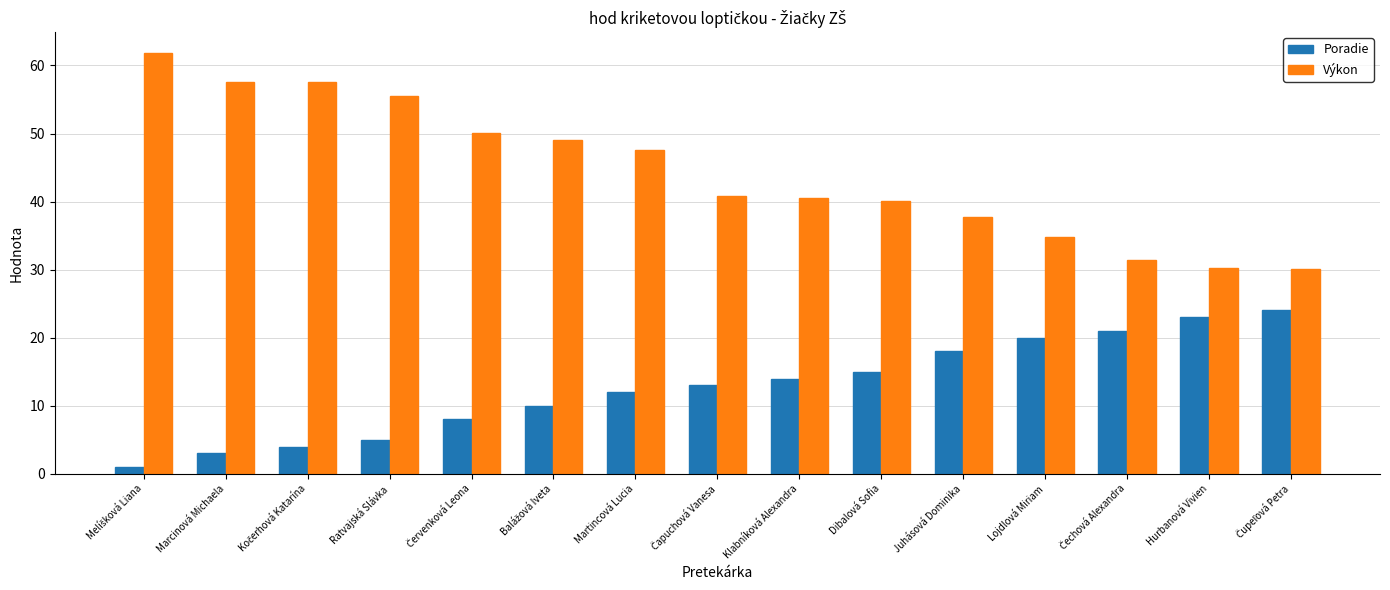

What is the difference between the Poradie values at Dibalová Sofia and Martincová Lucia?

3.0